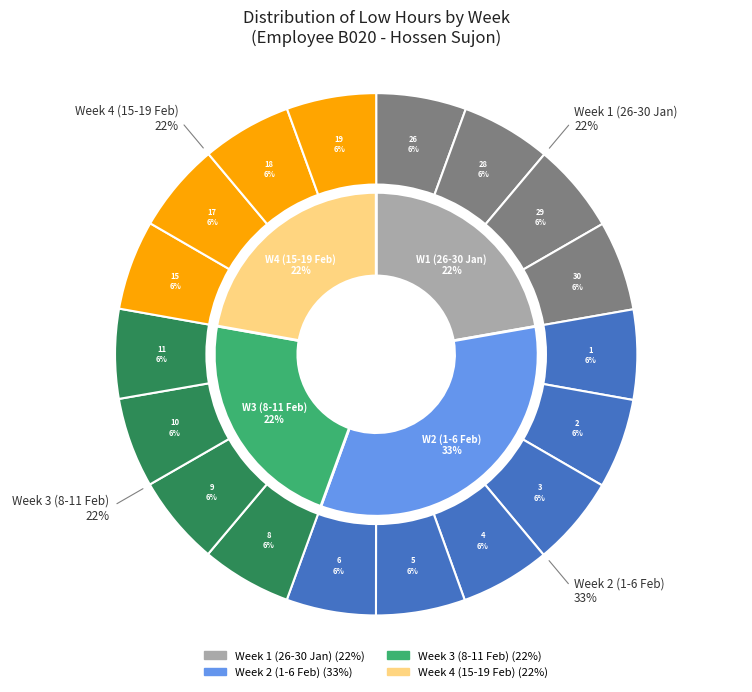

Is there any slice that represents more than half of the pie?

No